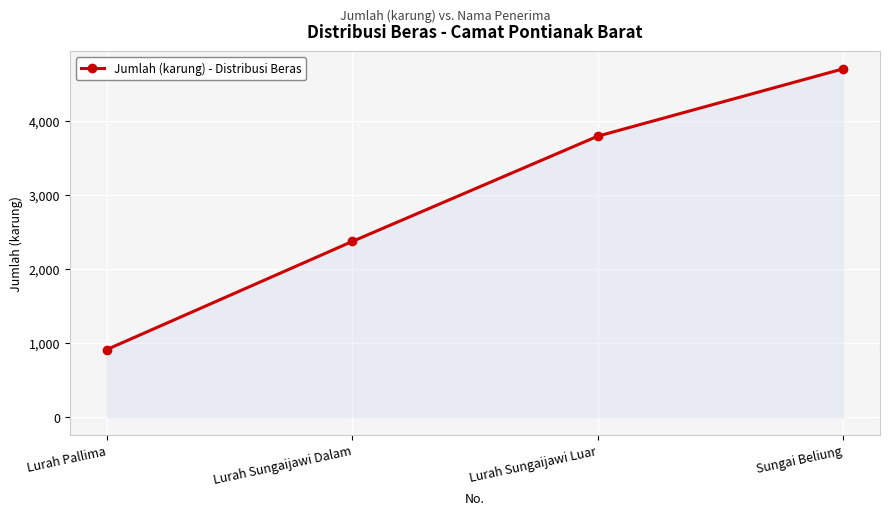

Is it true that the value at Sungai Beliung is 4708?

True